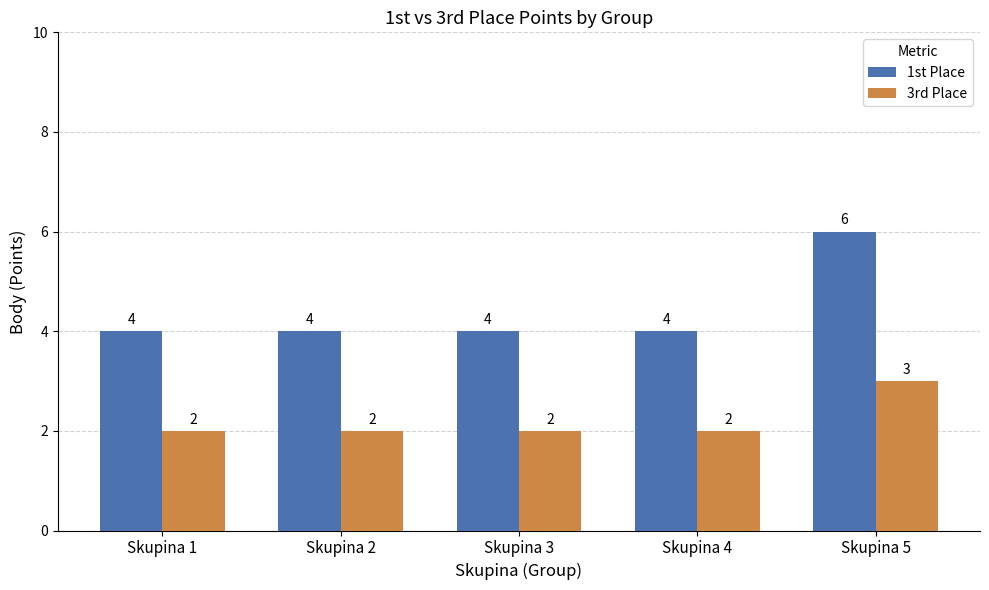

The value of 1st Place at Skupina 3 is 4. True or false?

True